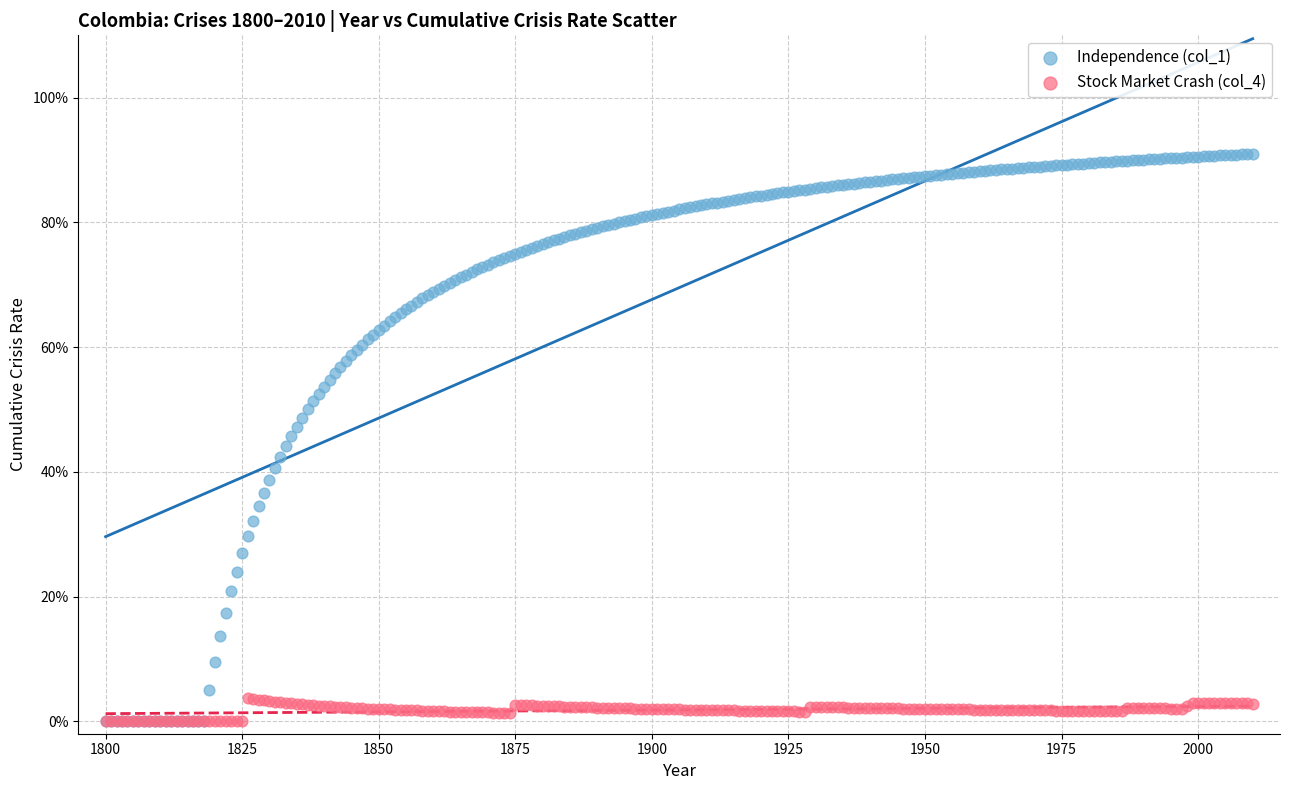

What are all the series names shown in the legend?

Independence (col_1), Stock Market Crash (col_4)